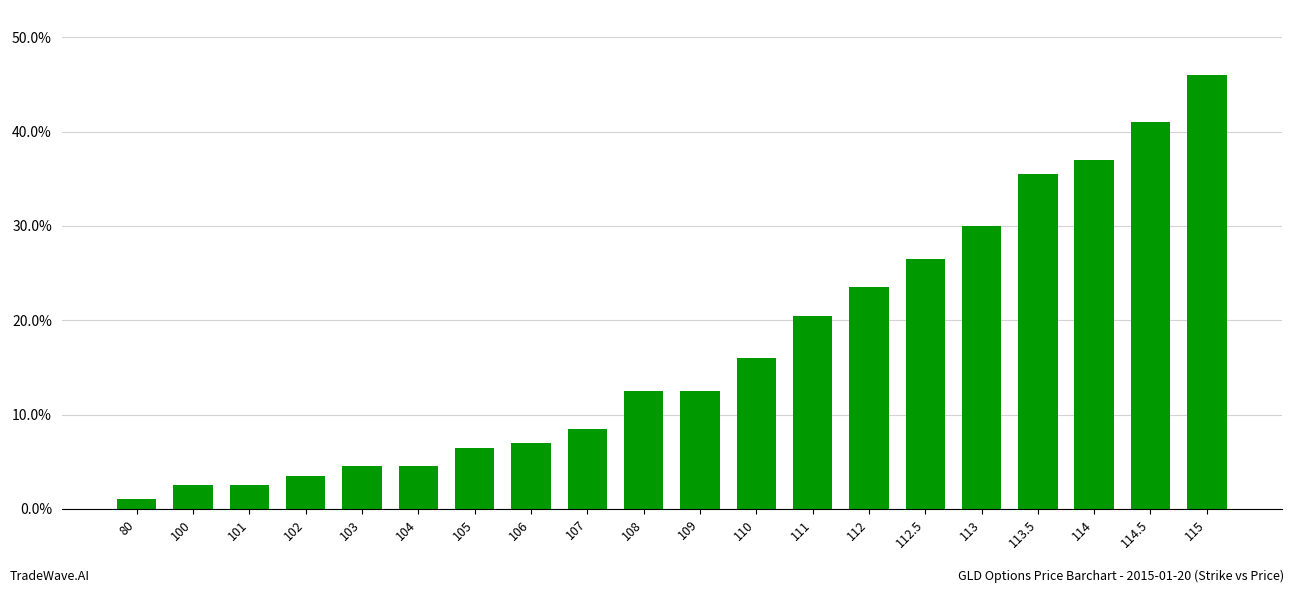

What is the label of the 14th bar from the left?

112